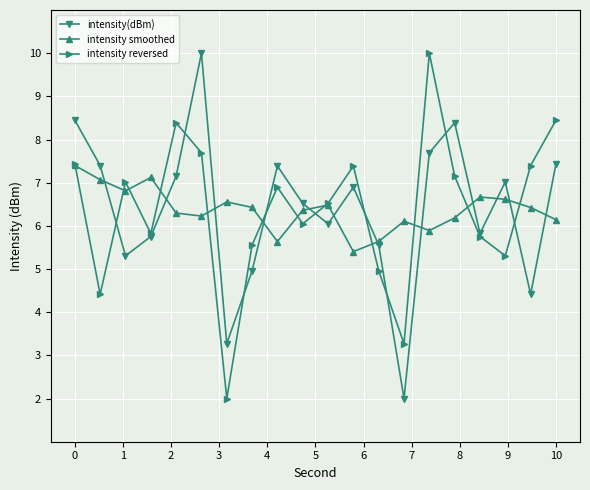

How many lines are shown in the chart?

3